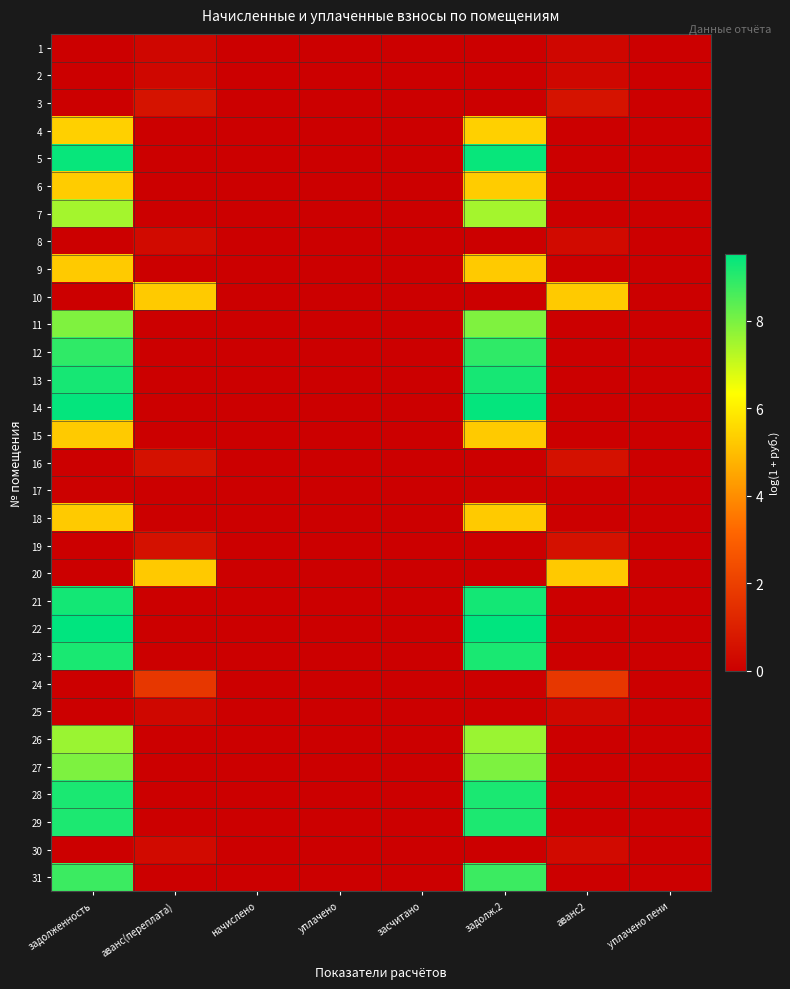

At which category is the sum across all series the highest?

задолженность